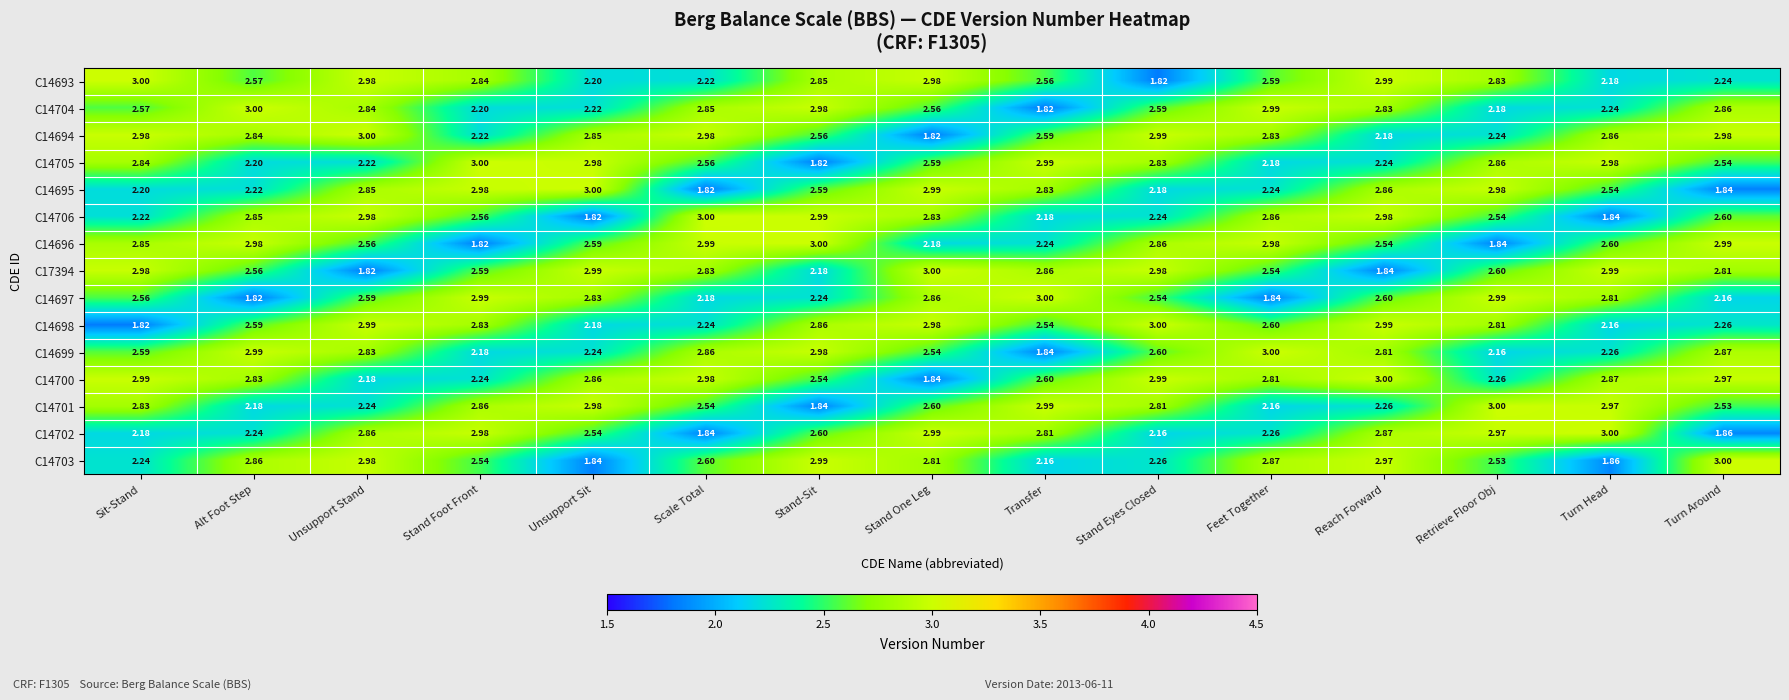

Where does the C14702 series first go above 2?

Sit-Stand